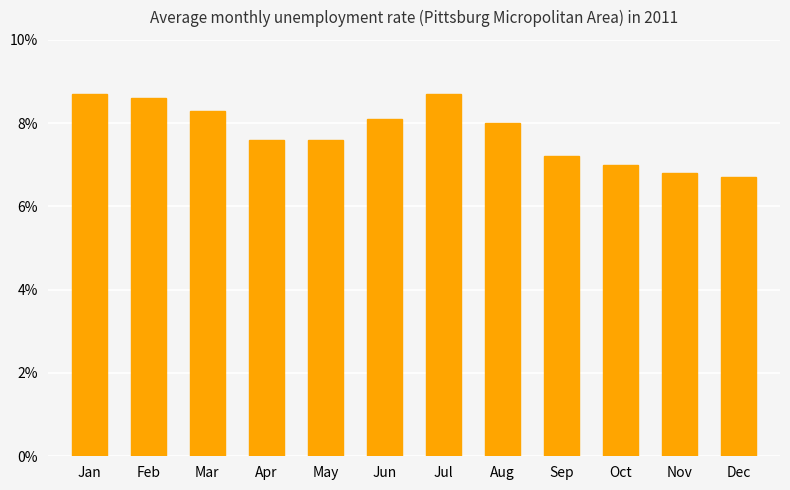

Are the bars horizontal?

No